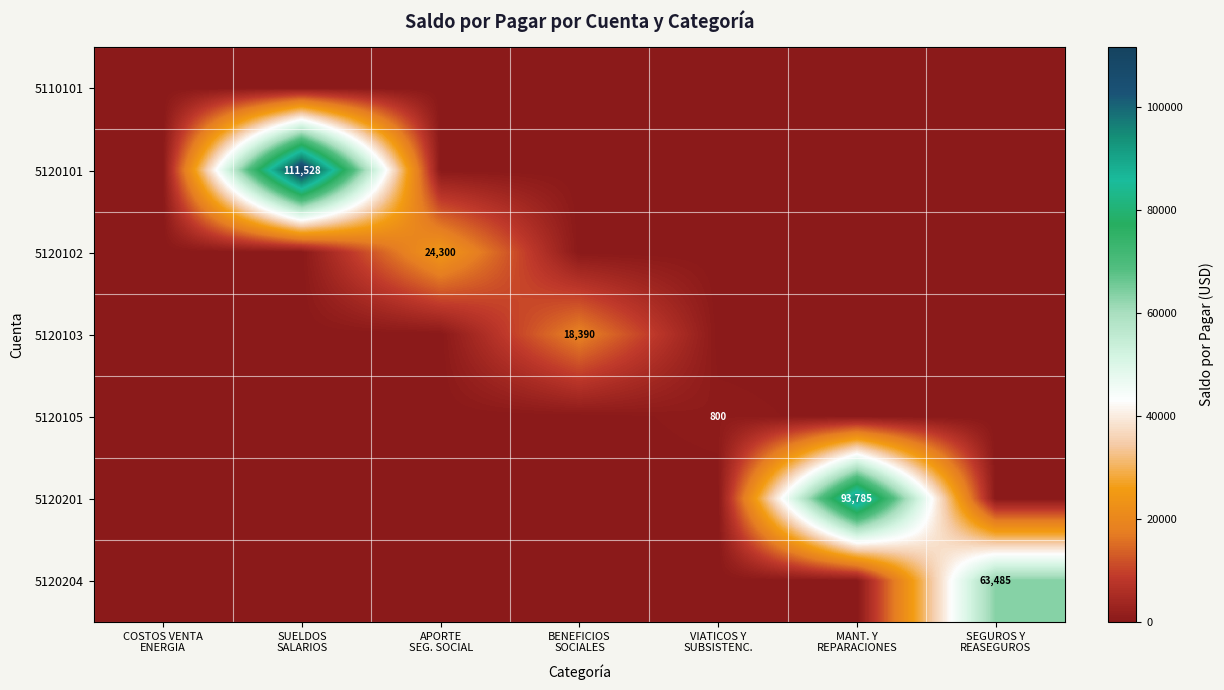

Count the number of data series in this chart.

7